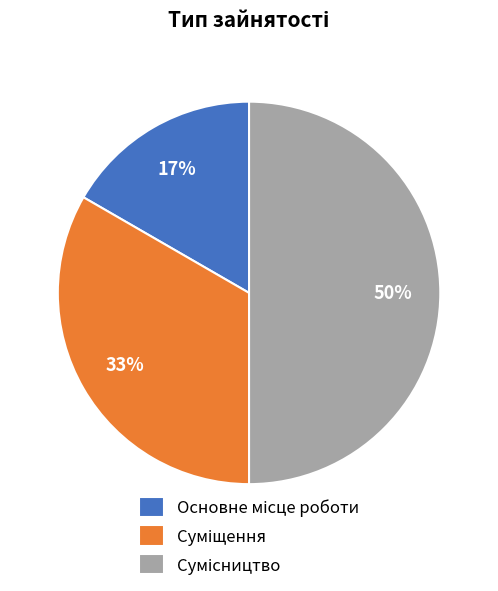

To the nearest percent, what is the average slice percentage?

33%